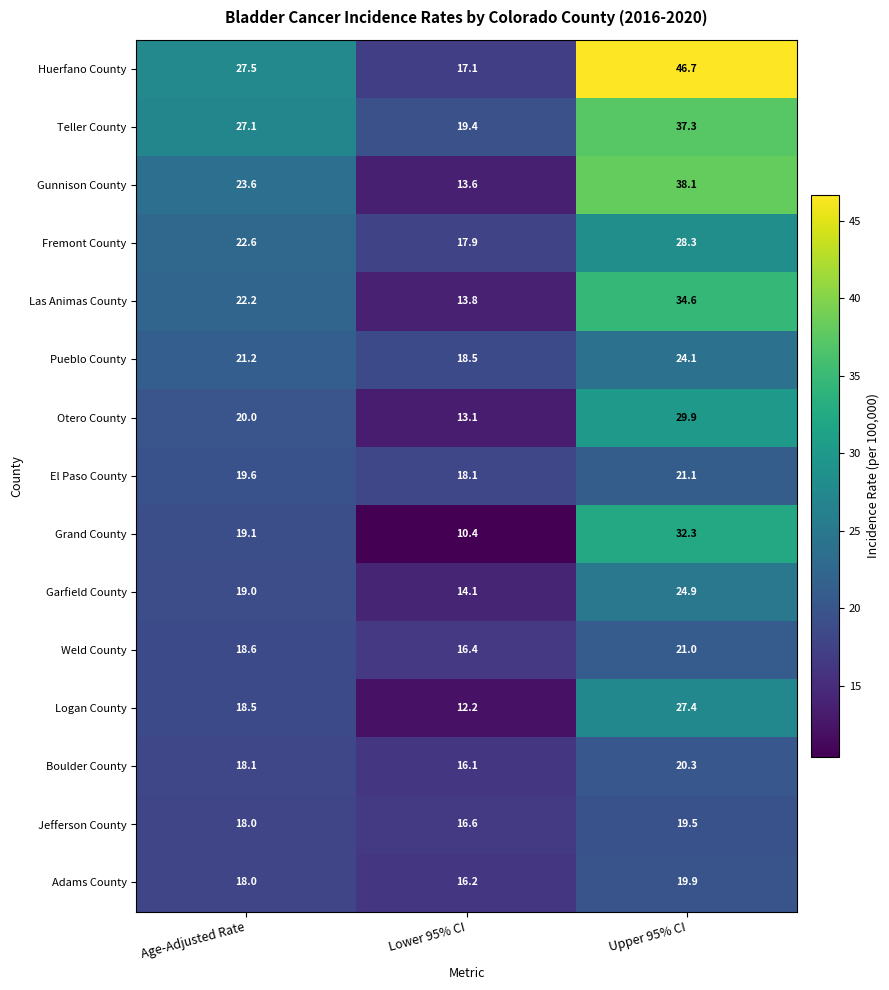

The Garfield County series shows 19.0 at Age-Adjusted Rate. True or false?

True